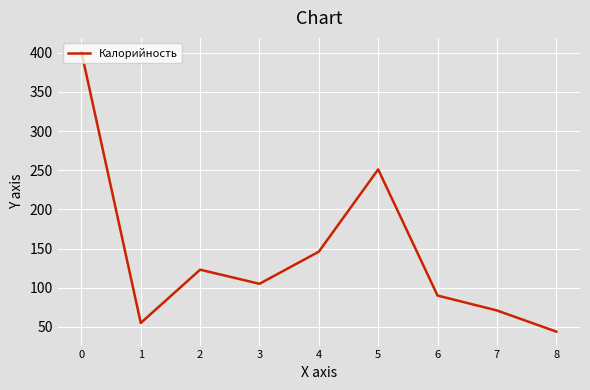

Reading left to right, what are all the values shown in this chart?

401	55	123	105	146	251	90	71	44